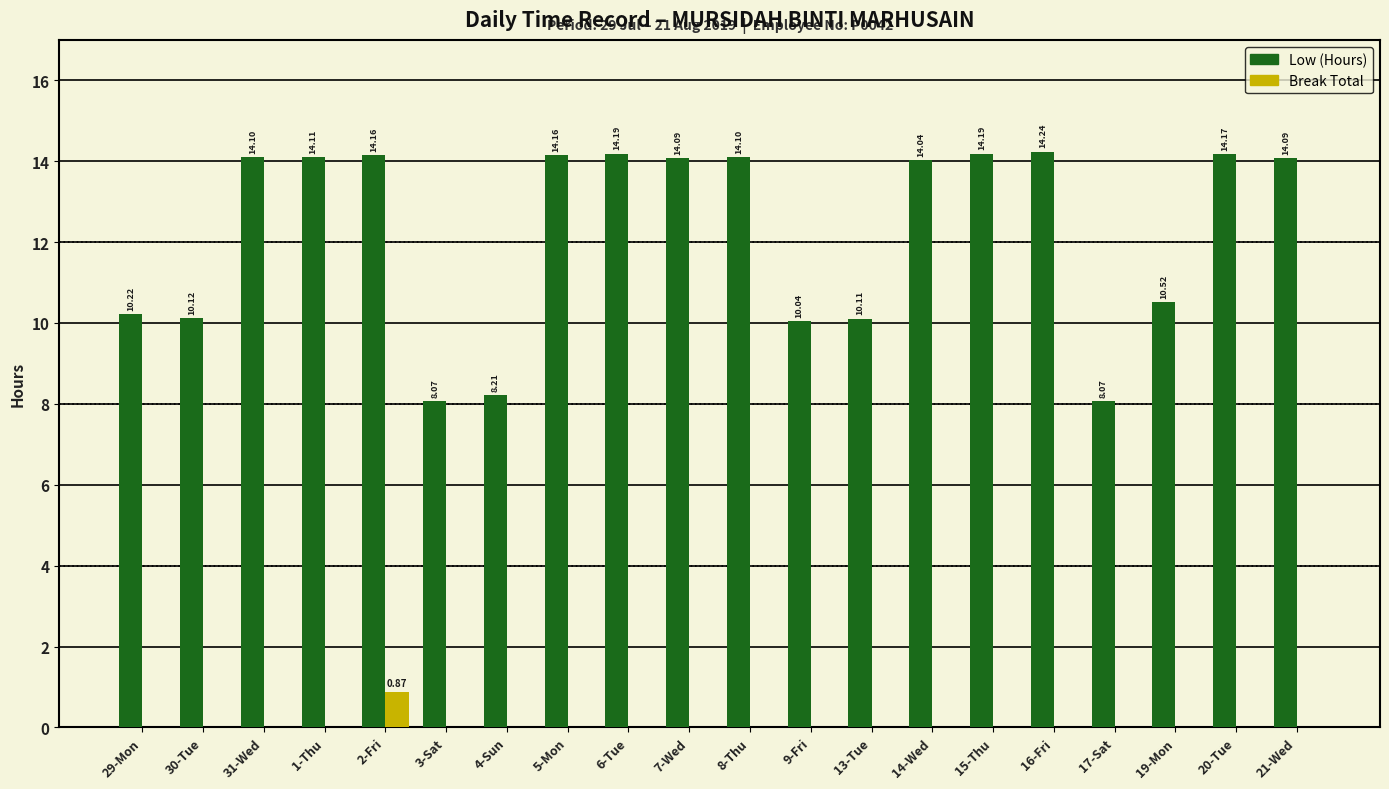

Which series has the largest total across all categories?

Low (Hours)